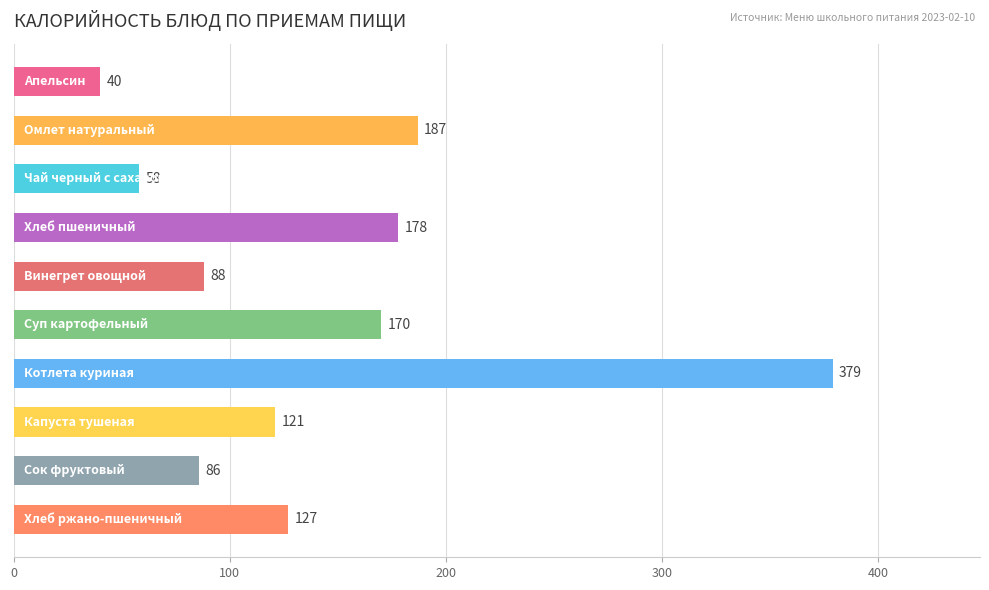

What is the greatest value displayed?

379